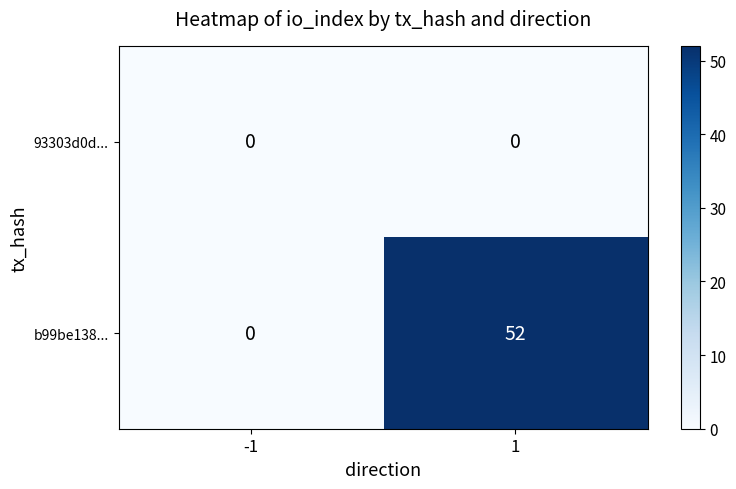

Which series has the largest total across all categories?

b99be138...